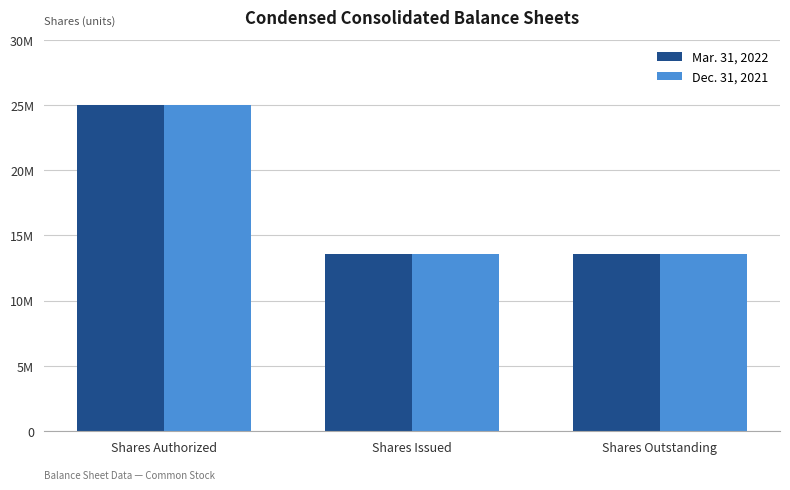

Rank the series by their maximum value, from highest to lowest.

Mar. 31, 2022, Dec. 31, 2021